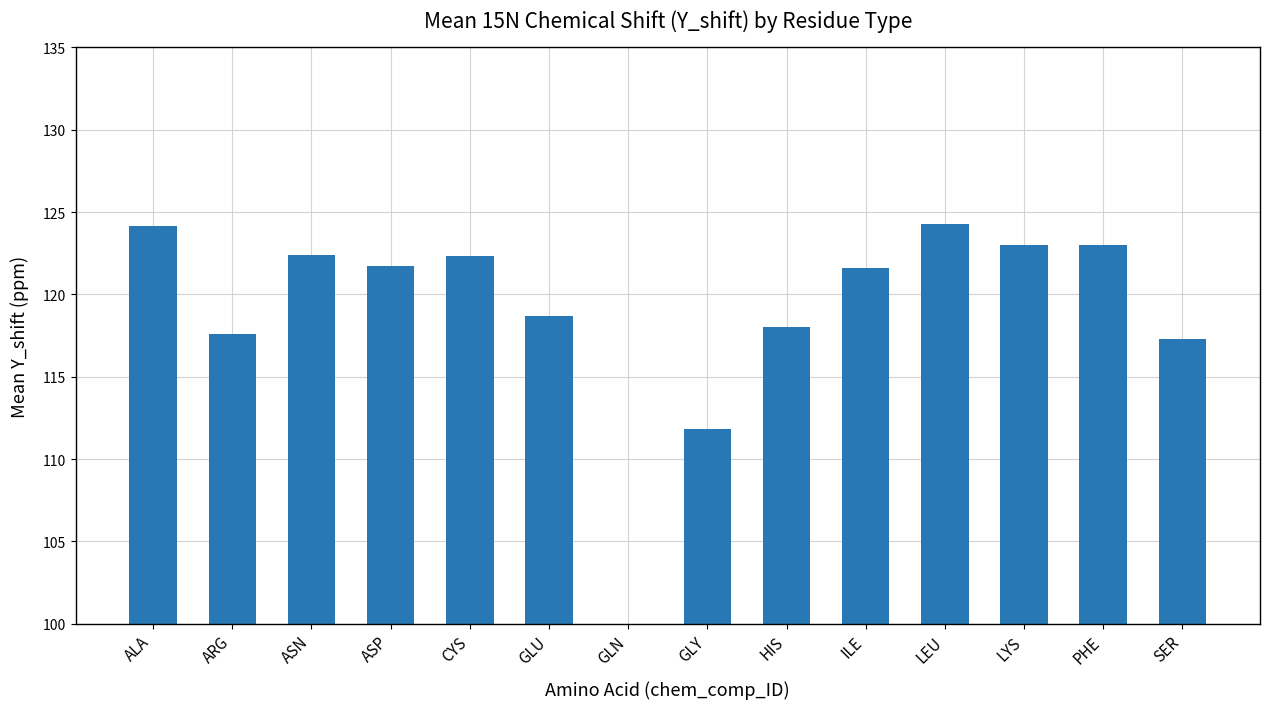

What position from the right is GLY?

7